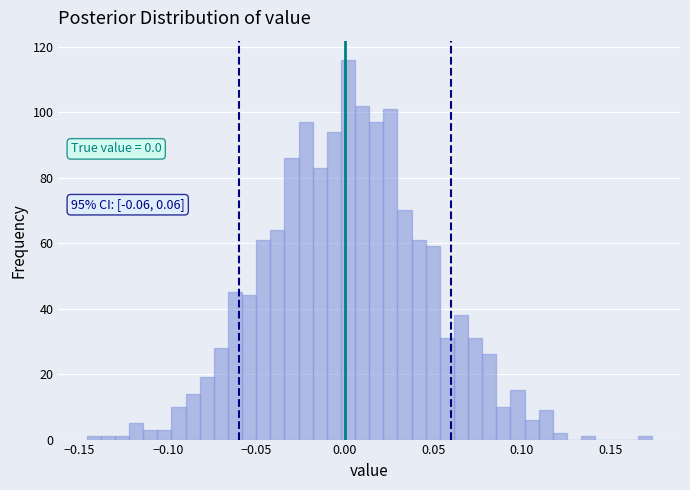

Read against the x-axis, roughly where is the centre of the tallest bar?

0.000